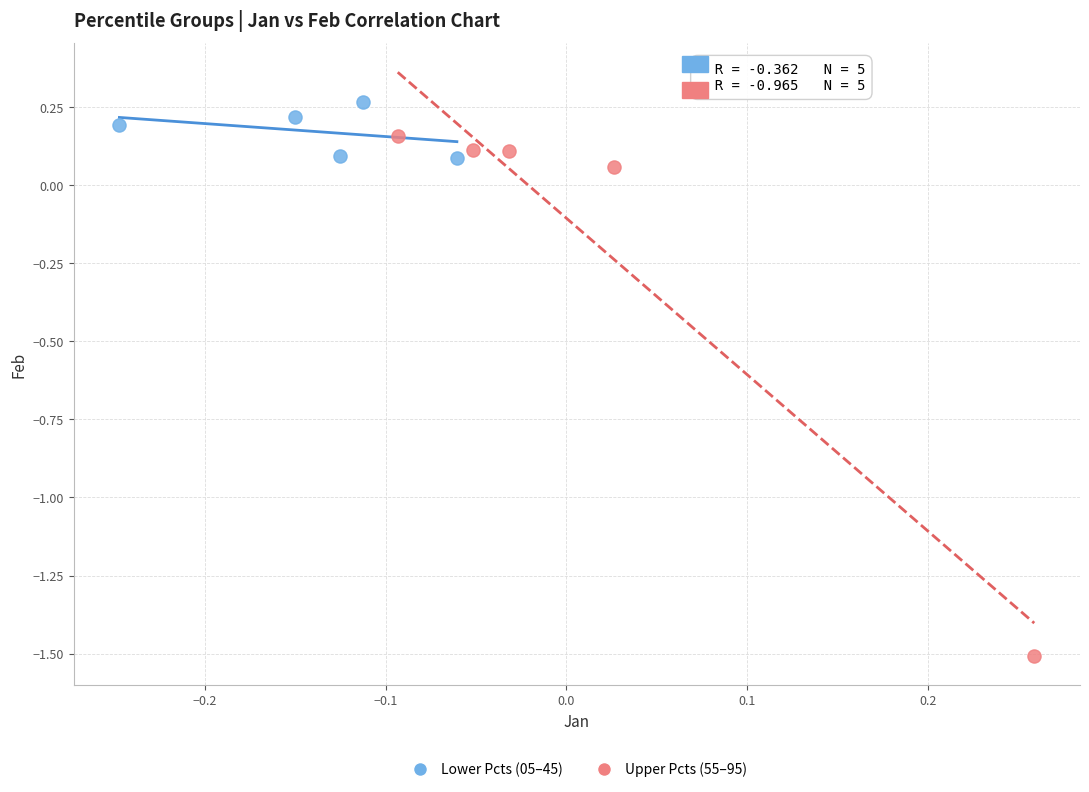

Which series has the largest Y range (max minus min)?

Upper Pcts (55–95)